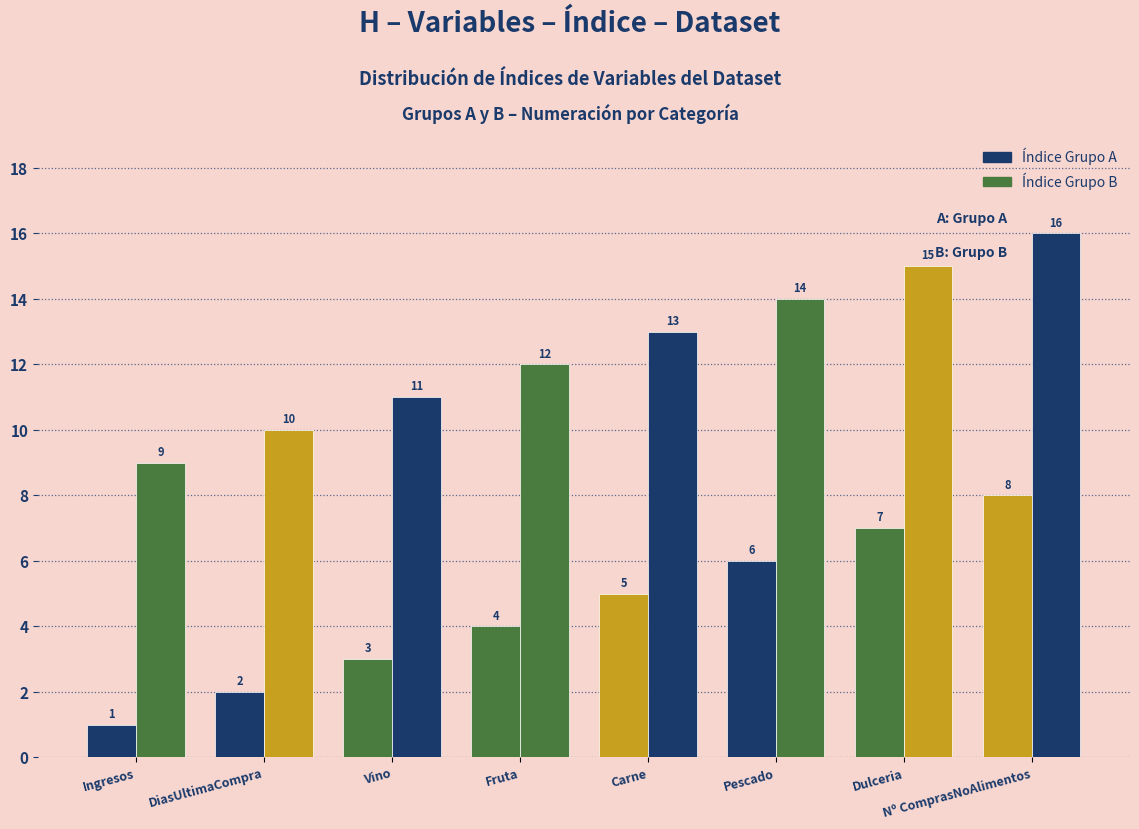

How many categories are shown in the chart?

8